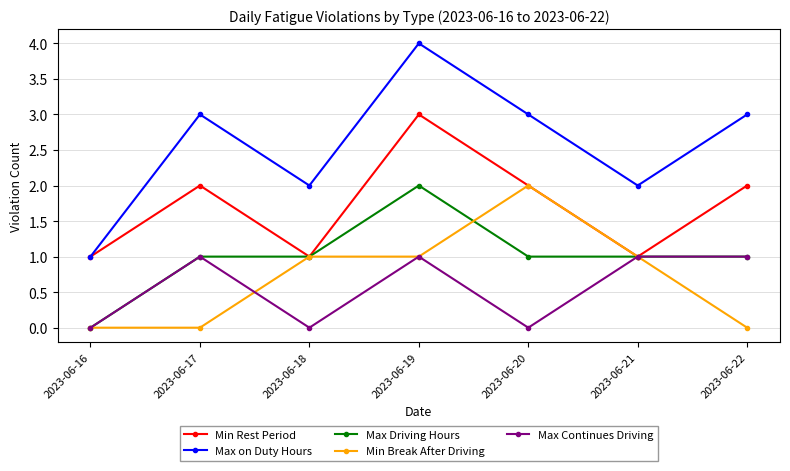

Which series has the widest spread of values?

Max on Duty Hours